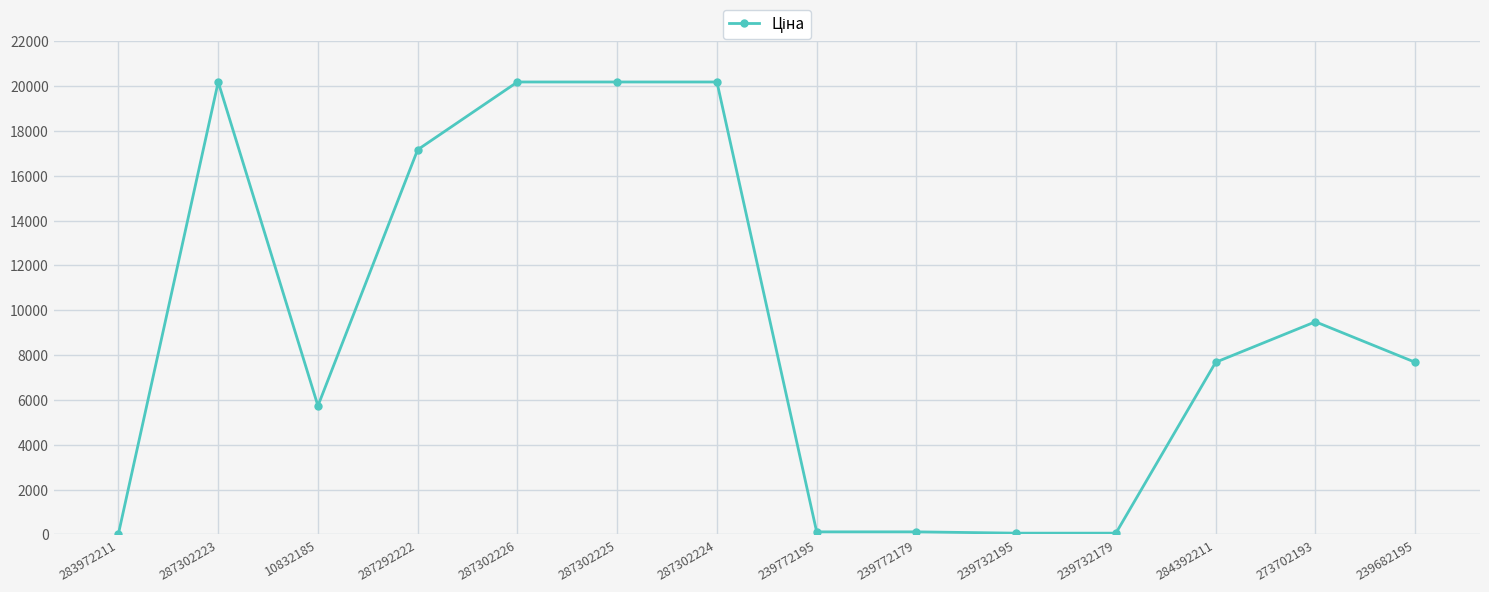

Count the number of values greater than 7680.

8